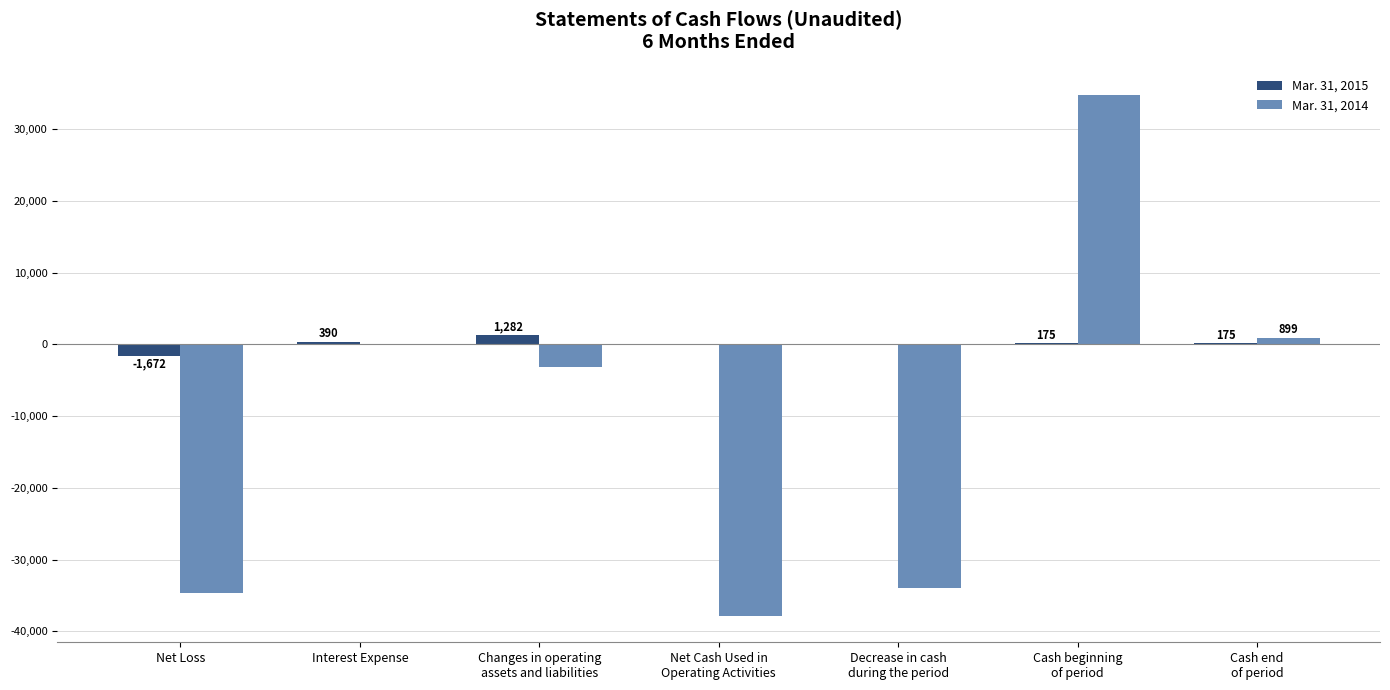

Which series changed the most between Changes in operating
assets and liabilities and Decrease in cash
during the period?

Mar. 31, 2014